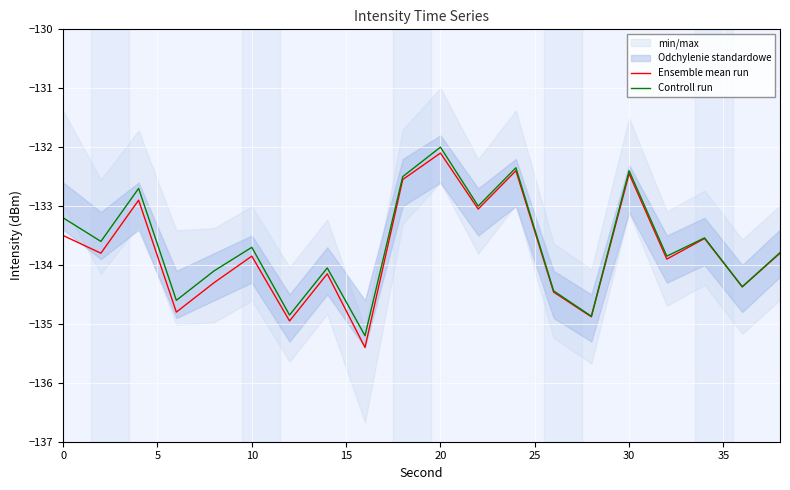

What is the maximum value for Controll run?

-132.0